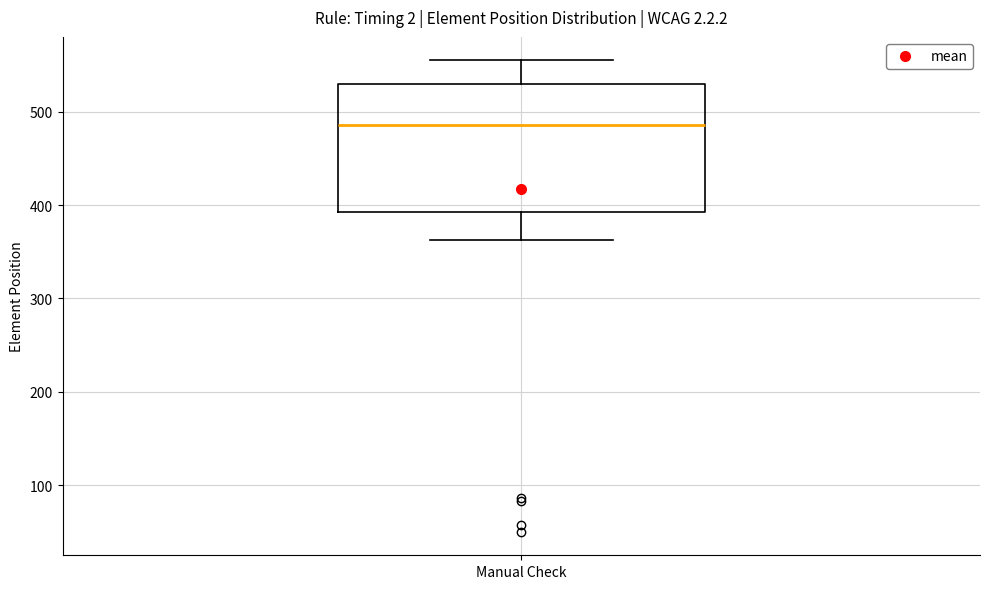

Read this box plot against the y-axis: the position of the median line, the range covered by the box, and the ends of both whiskers. The values are not printed on the chart, so give them approximately, as read against the axis.

median 490, box 390 to 530, whiskers 360 to 560